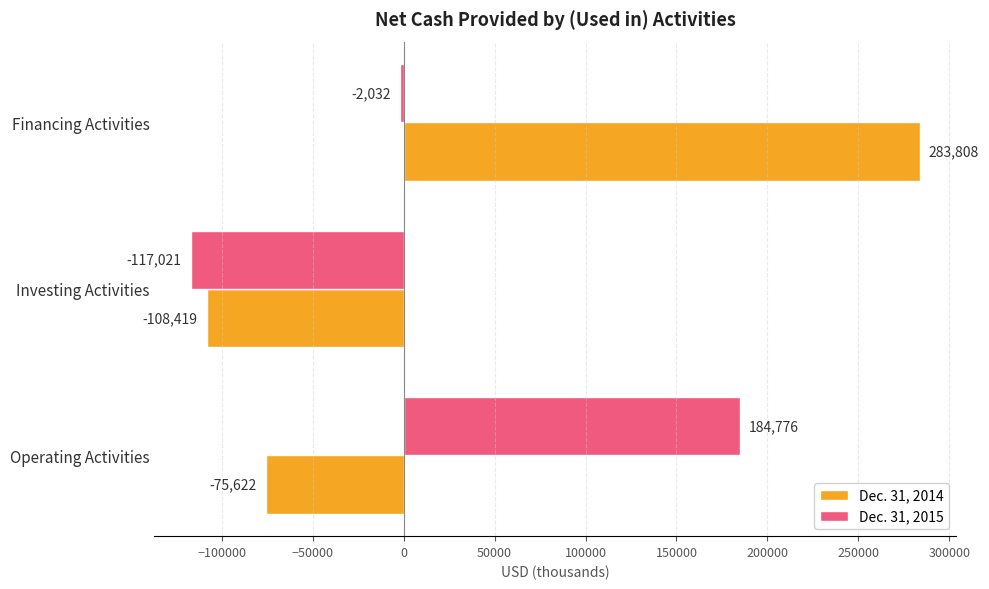

Is it true that Dec. 31, 2015 equals -201839 at Investing Activities?

False